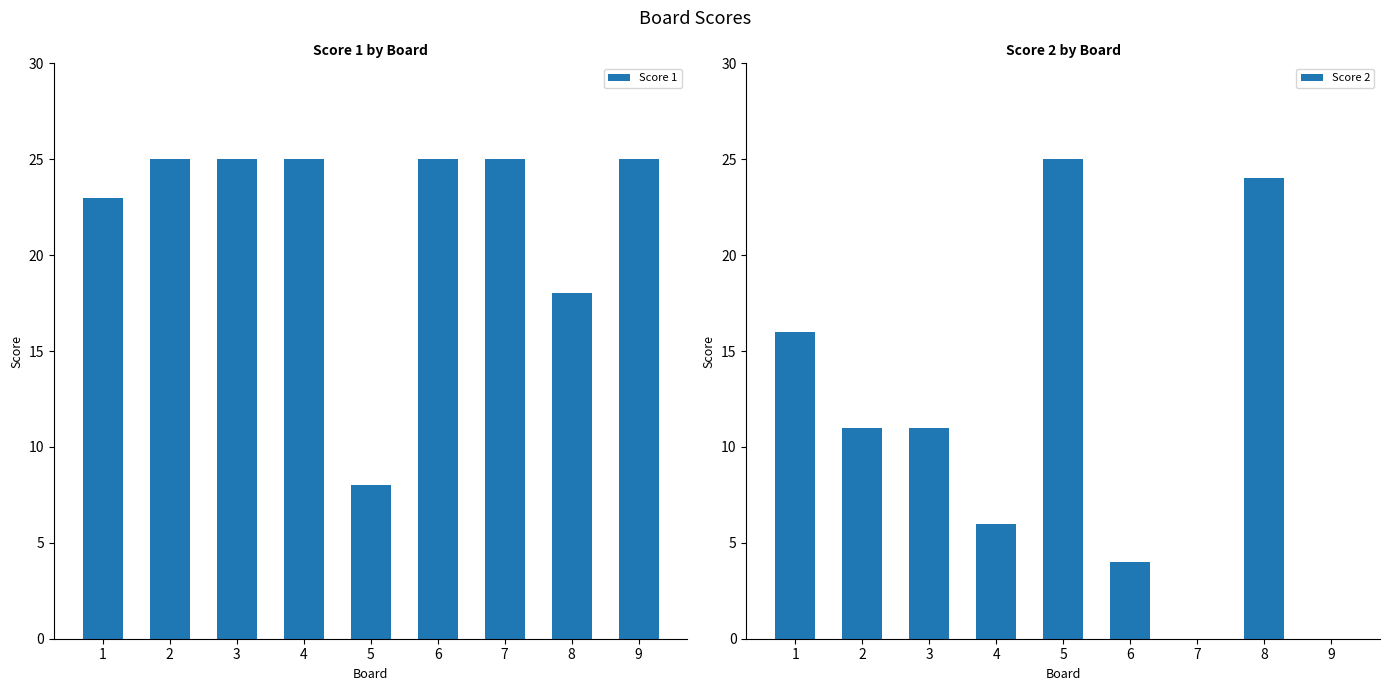

Between 5 and 8, which series saw the biggest shift?

Score 1